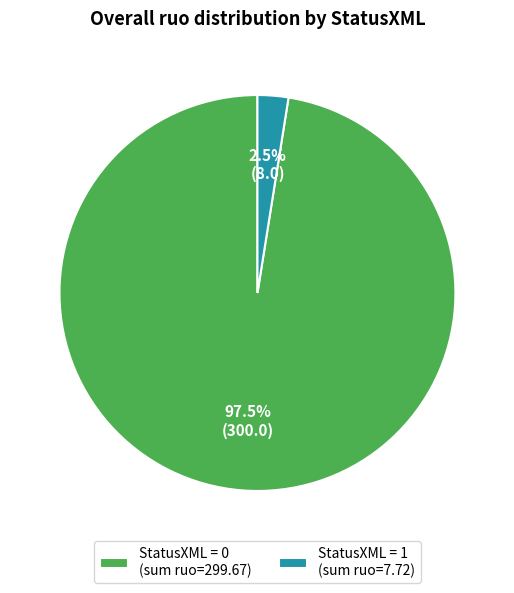

Which category has the smallest portion of the pie?

StatusXML = 1 (sum ruo=7.72)